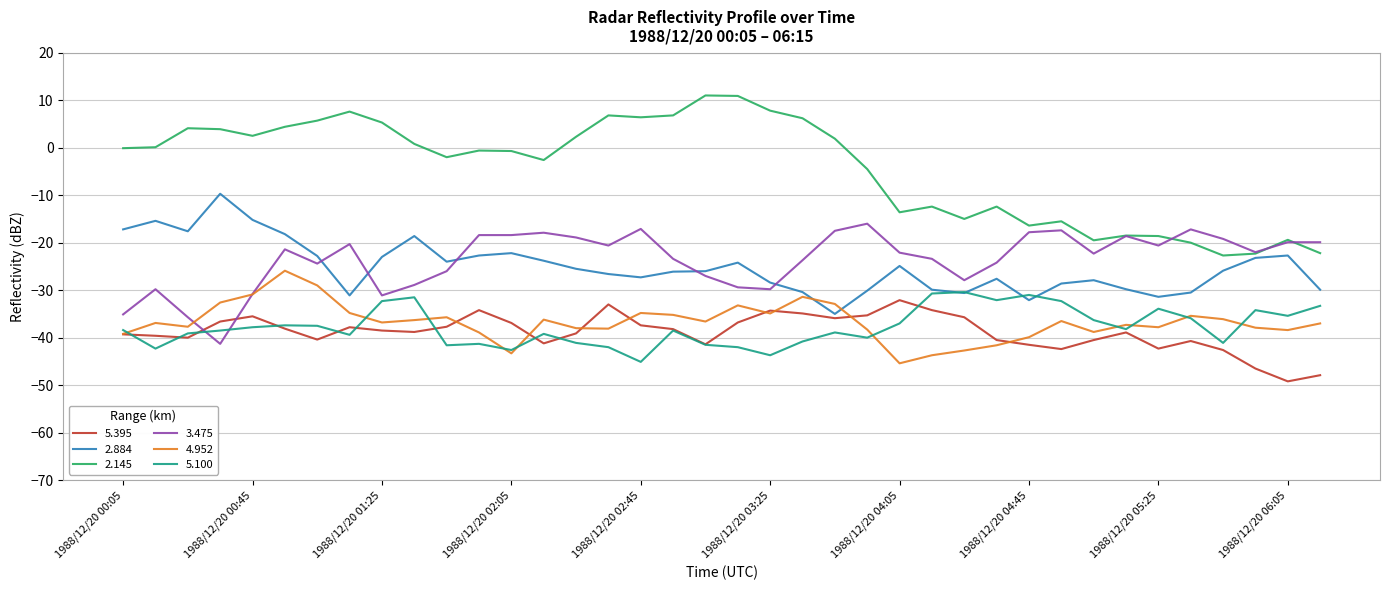

What is the maximum value for 2.145?

11.0